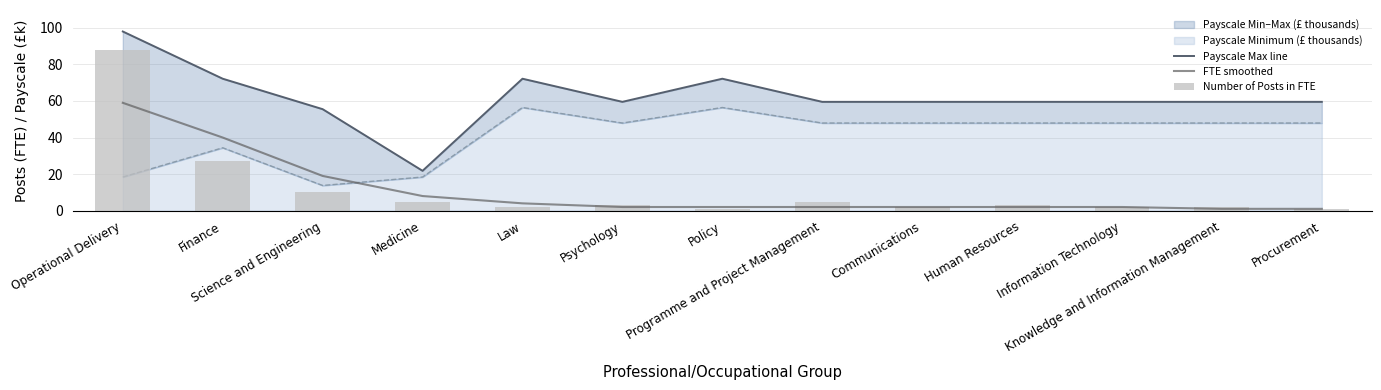

Rank the series by their maximum value, from lowest to highest.

FTE smoothed, Number of Posts in FTE, Payscale Max line